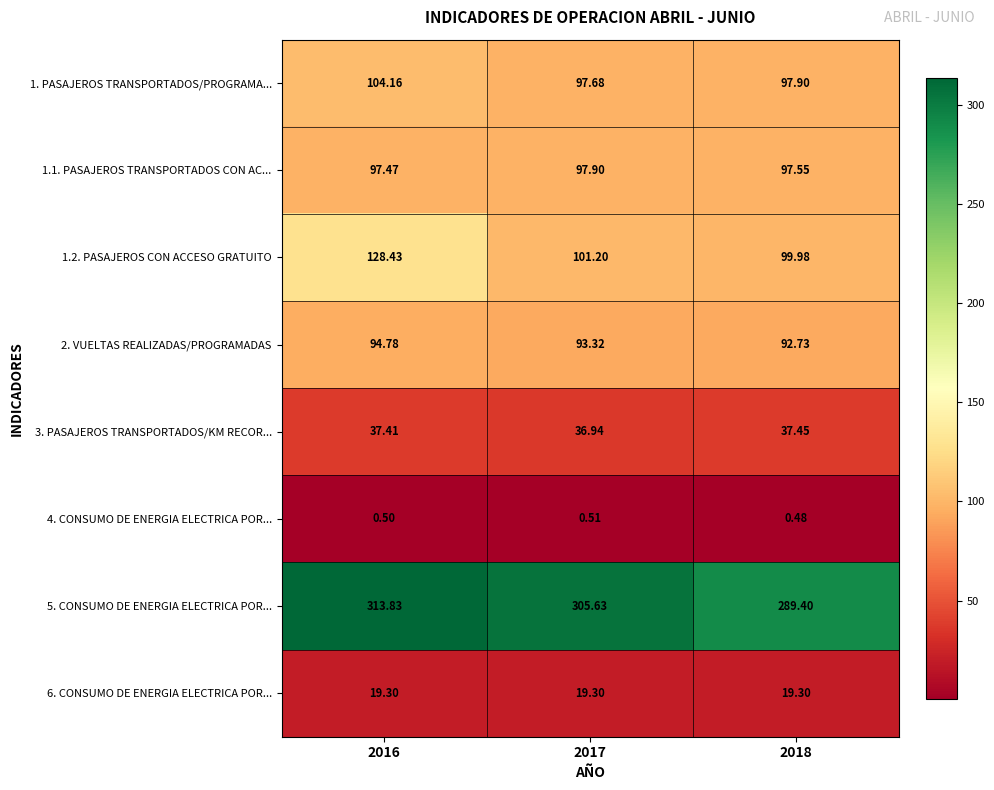

At how many categories does at least one series exceed 226?

3